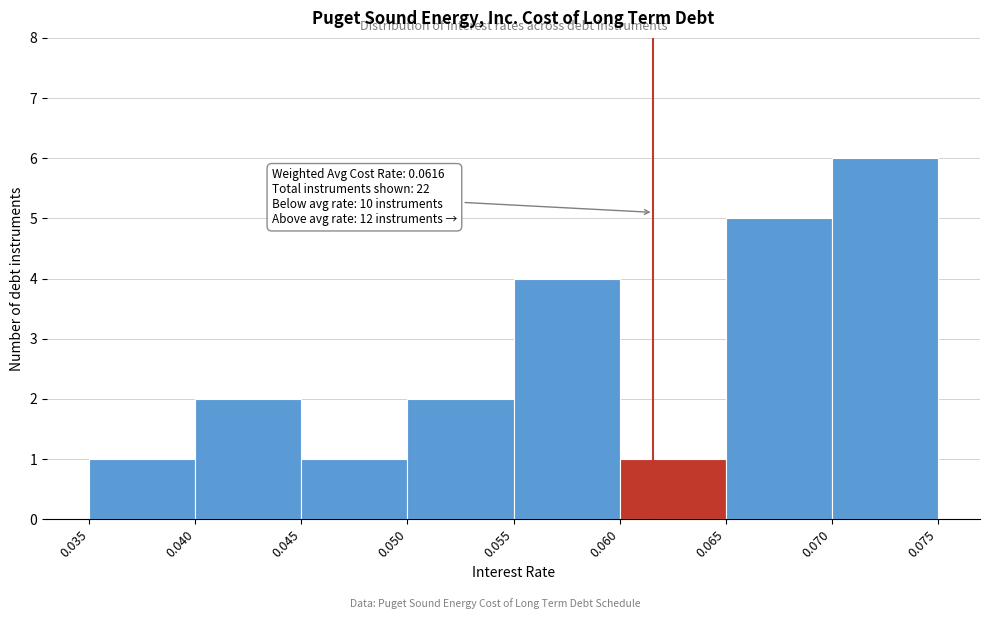

Over which range of the x-axis is the bar tallest?

0.070 to 0.075